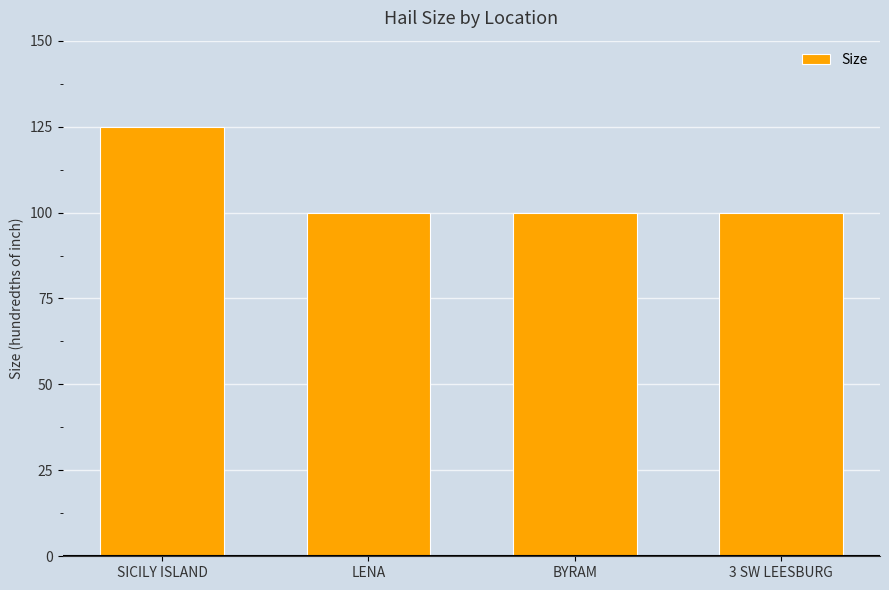

What is the greatest value displayed?

125